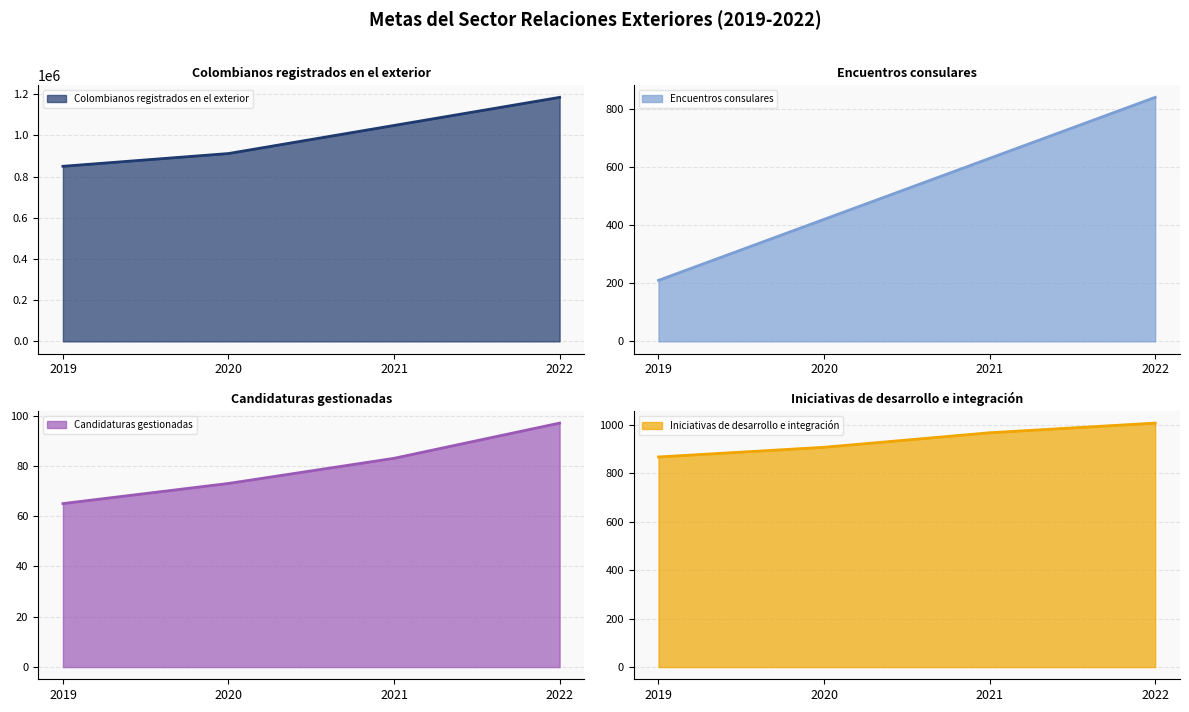

Between 2021 and 2020, which is larger?

2021